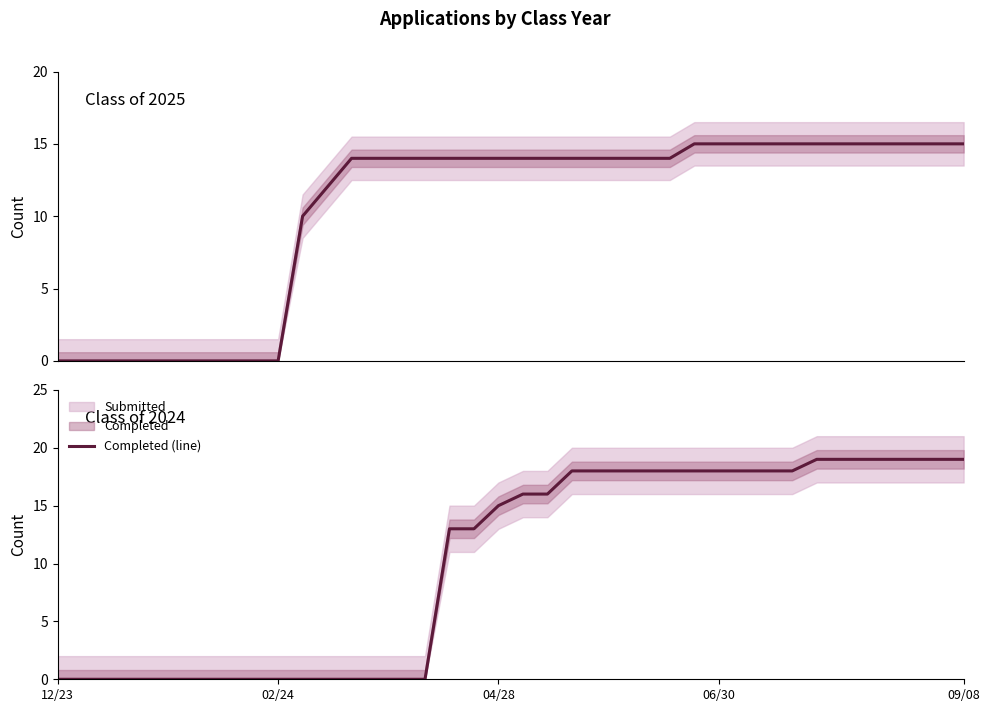

What is the total value across all series at 20?

30